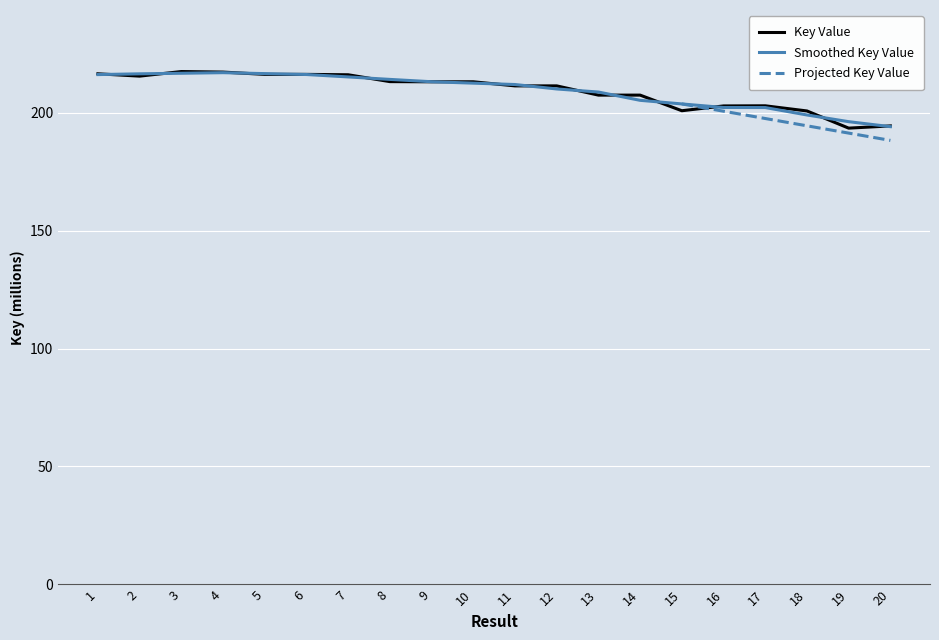

Approximately how many times larger is the value at 4 compared to 10?

1.0